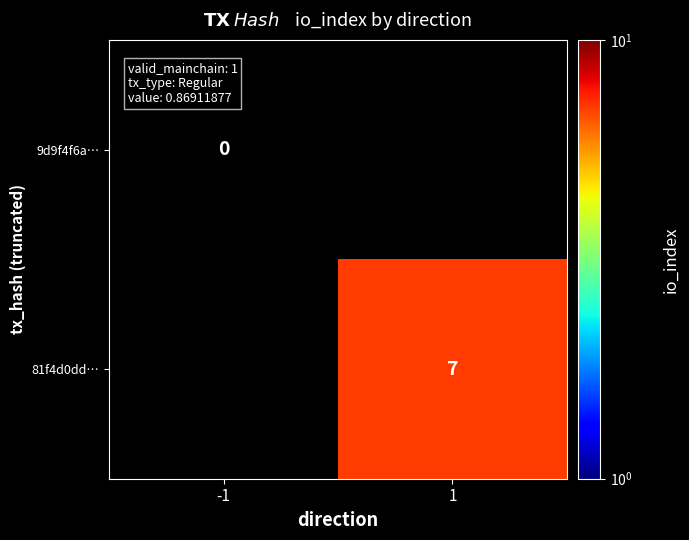

True or false: 81f4d0dd… has a value of 2 at 1.

False